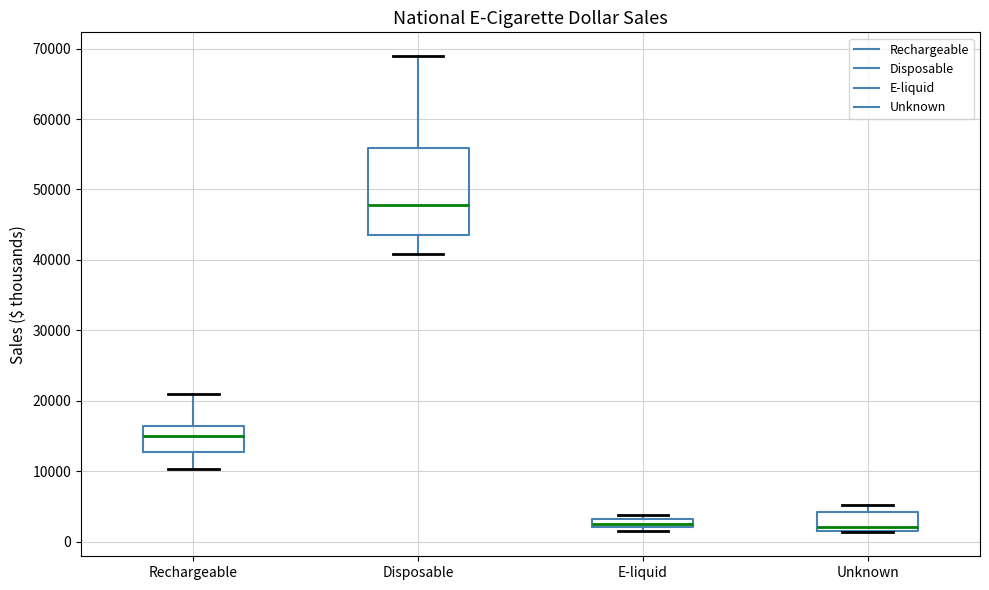

Where is the lower edge of the box for Unknown on the y-axis? The values are not printed on the chart, so give them approximately, as read against the axis.

2000